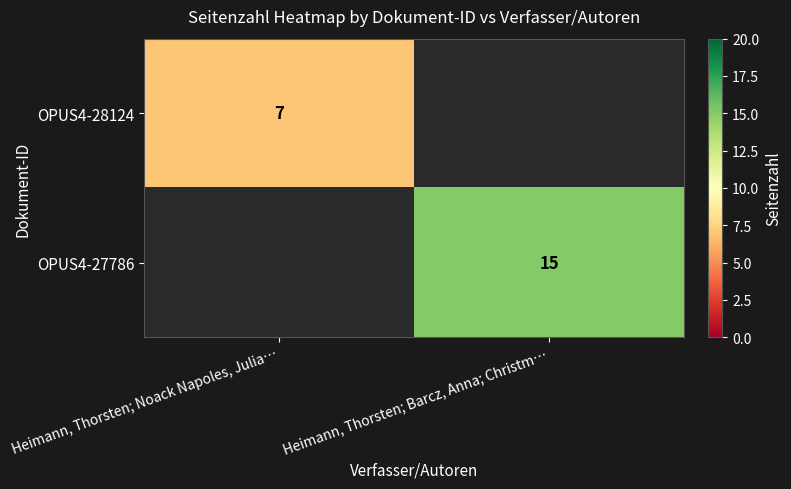

The OPUS4-28124 series shows 3 at Heimann, Thorsten; Noack Napoles, Julia…. True or false?

False